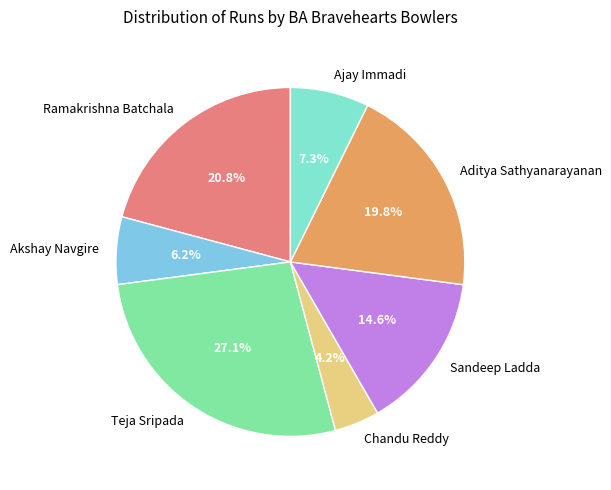

How many segments does this pie chart have?

7